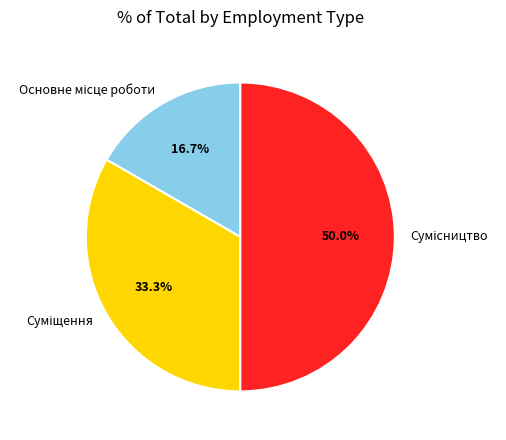

What is the total percentage of Суміщення and Основне місце роботи?

50.0%